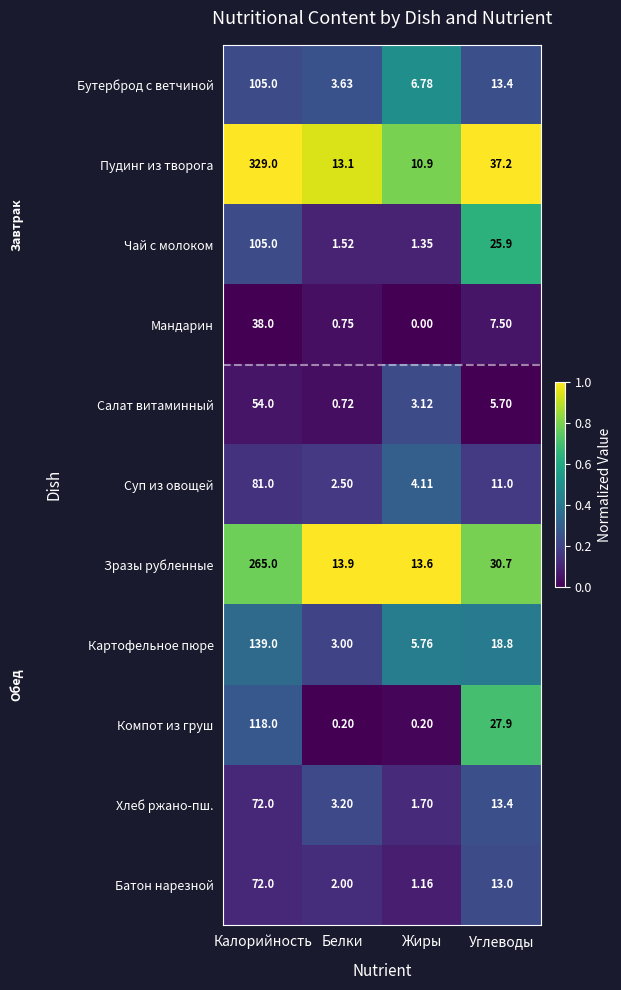

At which category does the chart reach its minimum across all series?

Жиры